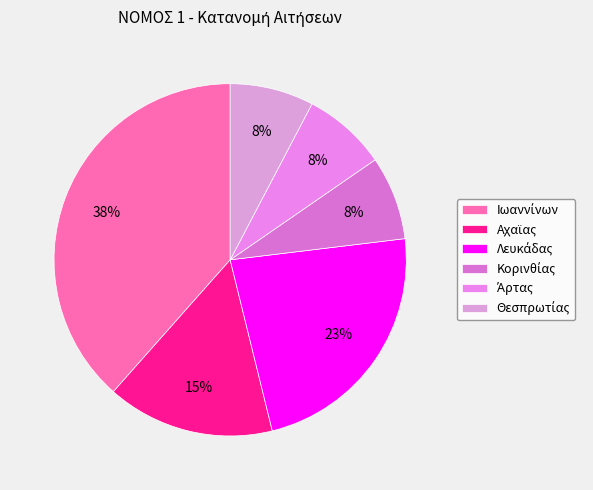

Between Θεσπρωτίας and Λευκάδας, which is larger?

Λευκάδας